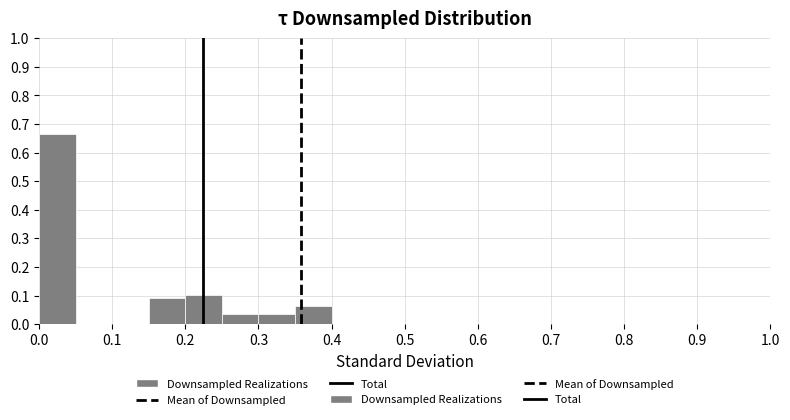

Which range on the x-axis has the tallest bar?

0.00 to 0.05